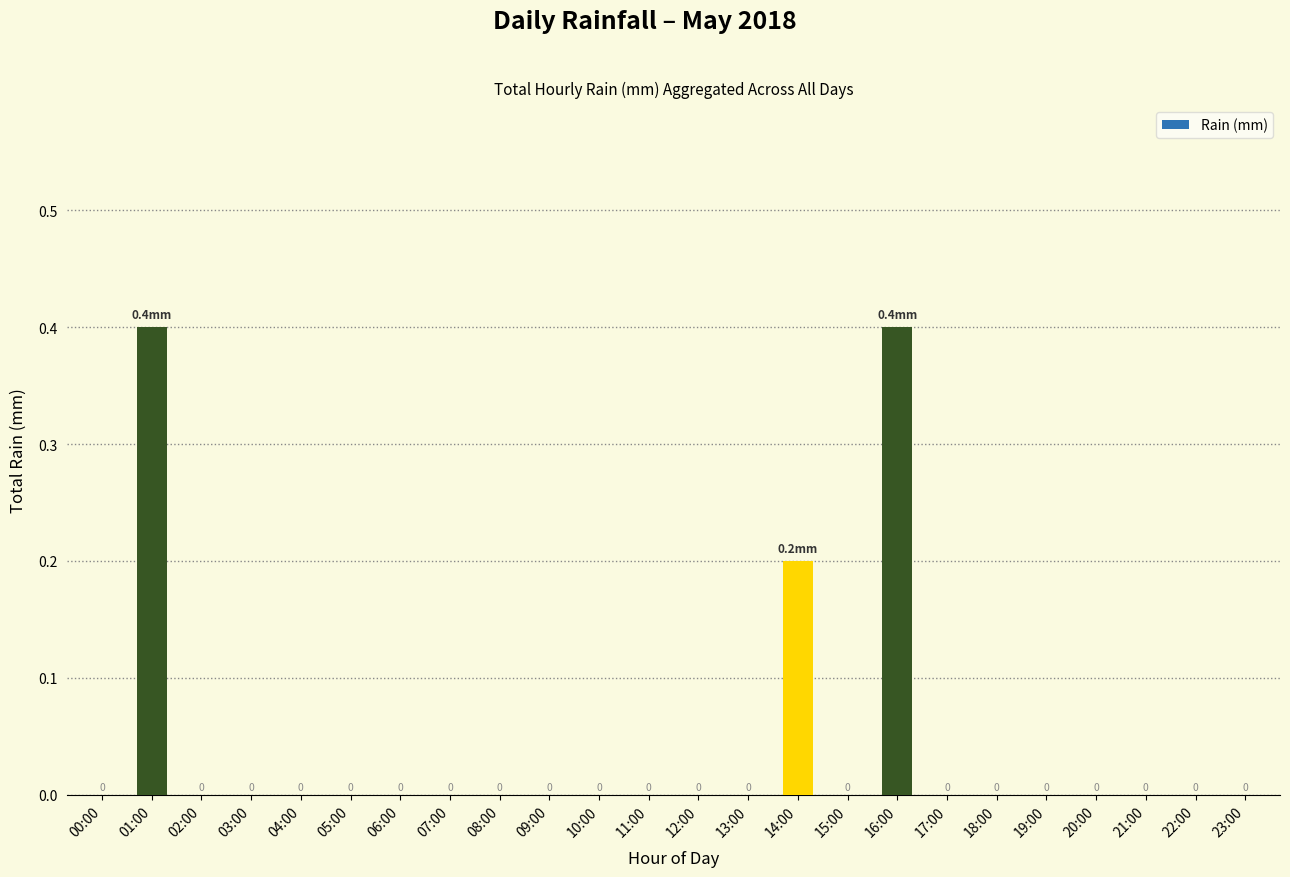

Is it true that the value at 11:00 is -0.2?

False